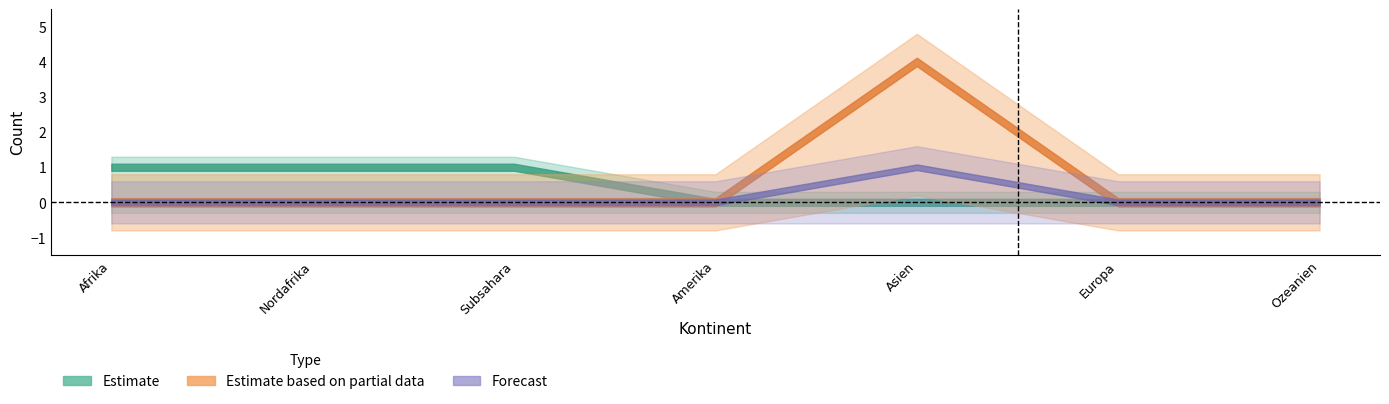

Is this an area chart (filled region under the line)?

No